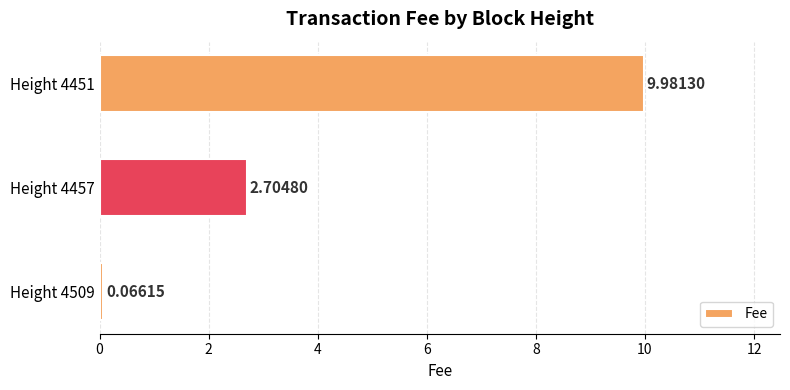

Are the bars grouped side by side (vs. stacked)?

No